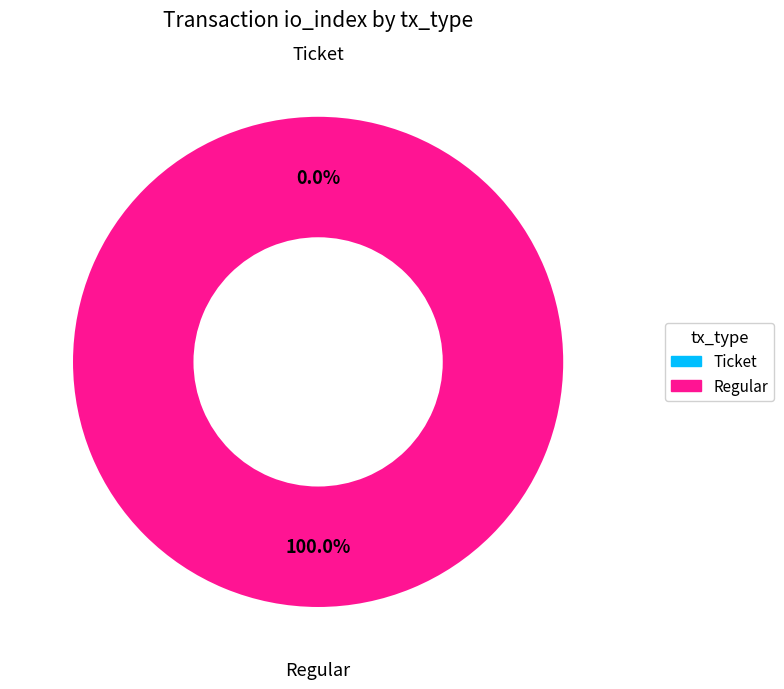

Is it true that Regular is 100% of the pie?

True